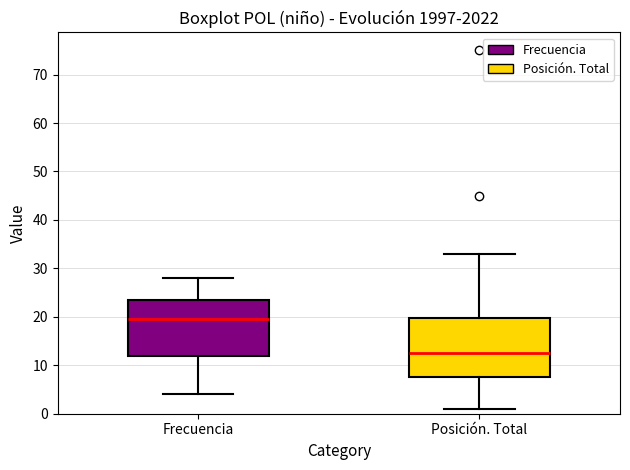

Which box has the highest median line?

Frecuencia